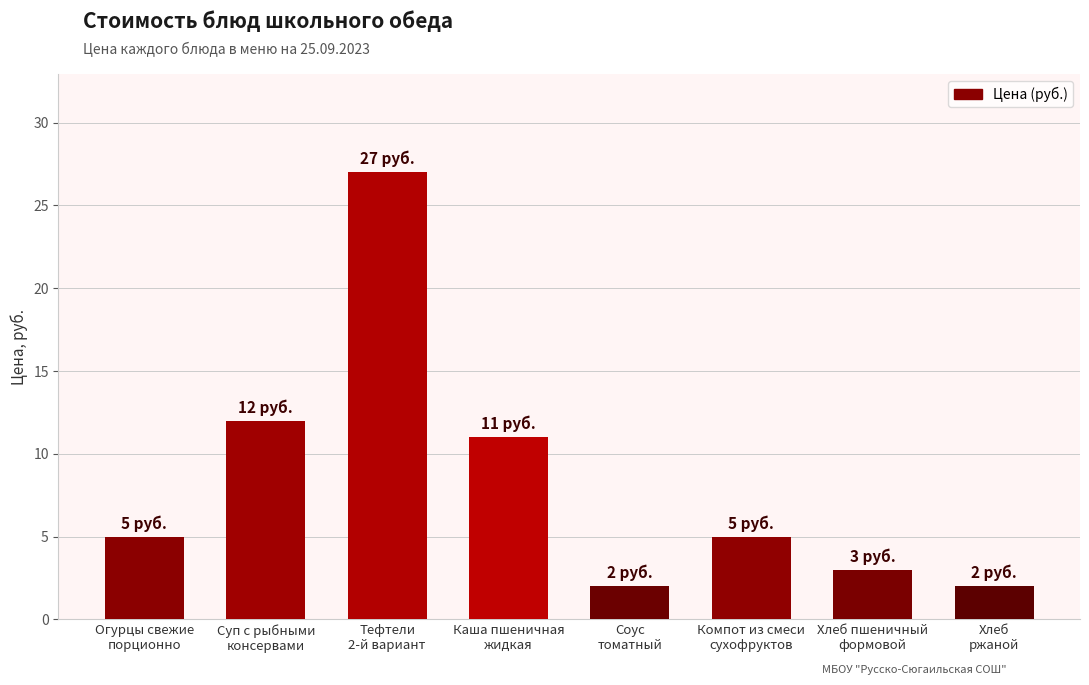

The chart shows a value of 46 at Тефтели
2-й вариант. True or false?

False